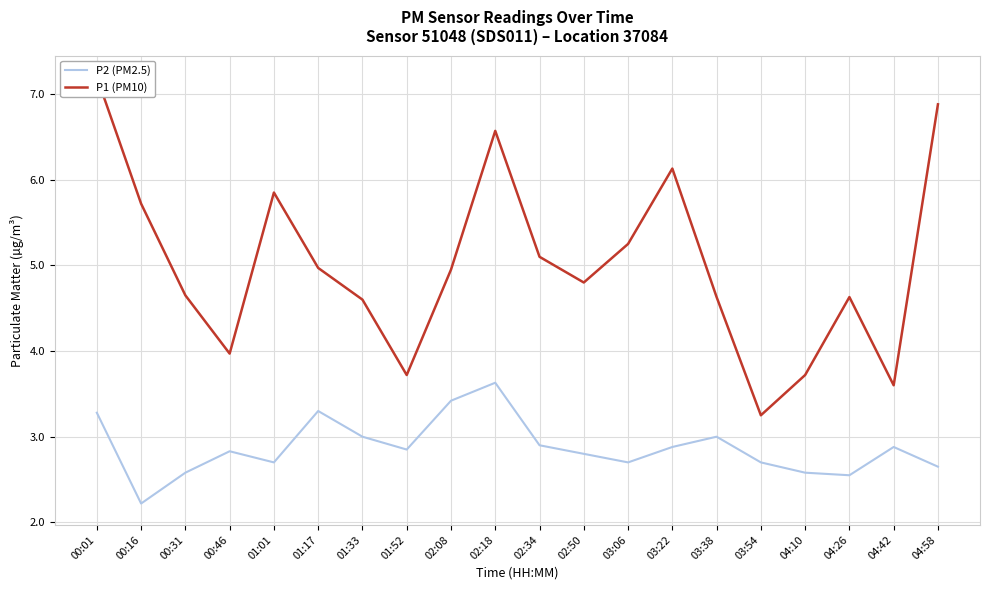

At which category is the sum across all series the highest?

00:01